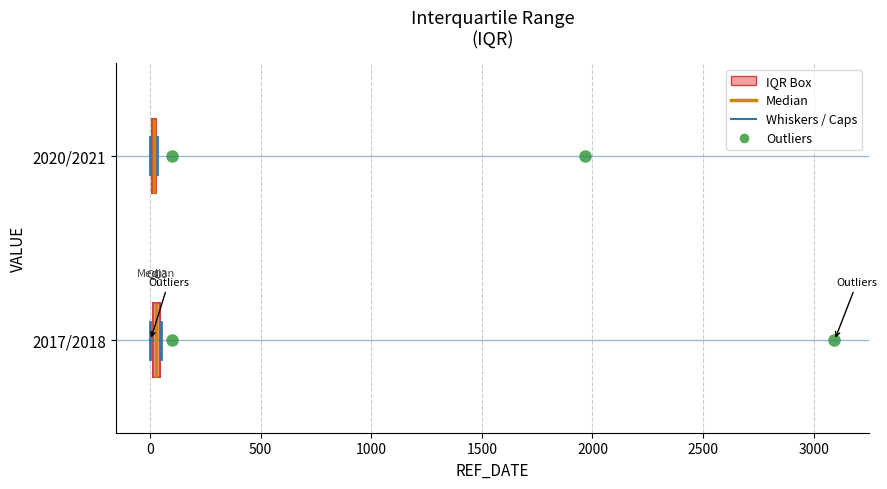

Where is the left edge of the box for 2017/2018 on the x-axis? The values are not printed on the chart, so give them approximately, as read against the axis.

0